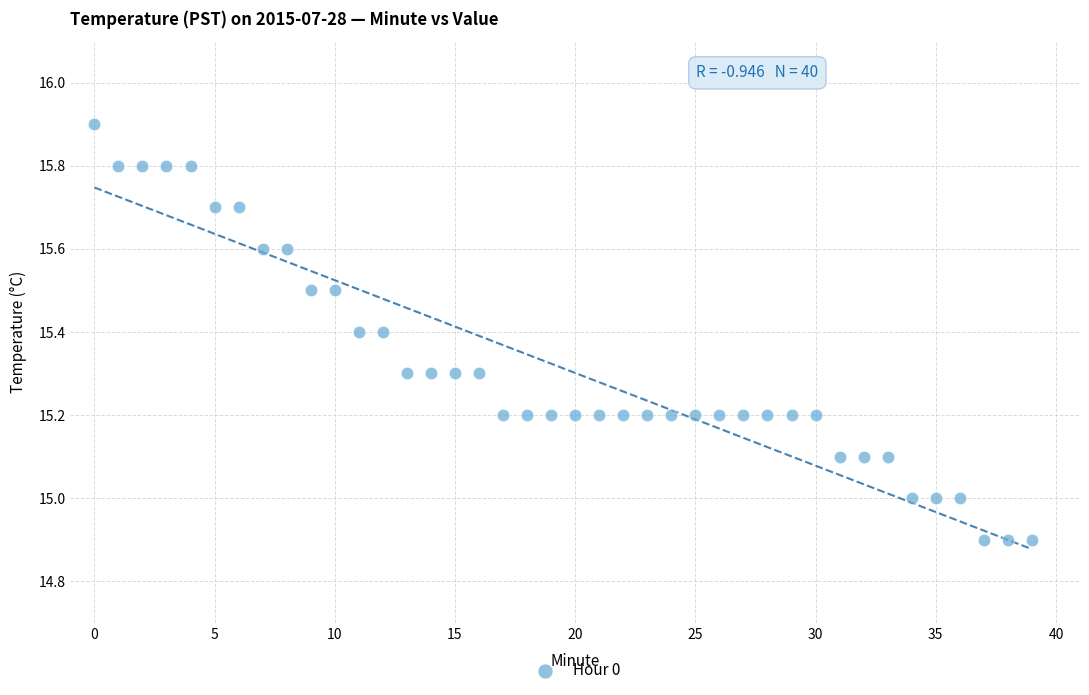

What is the range of Y values (max minus min)?

1.0